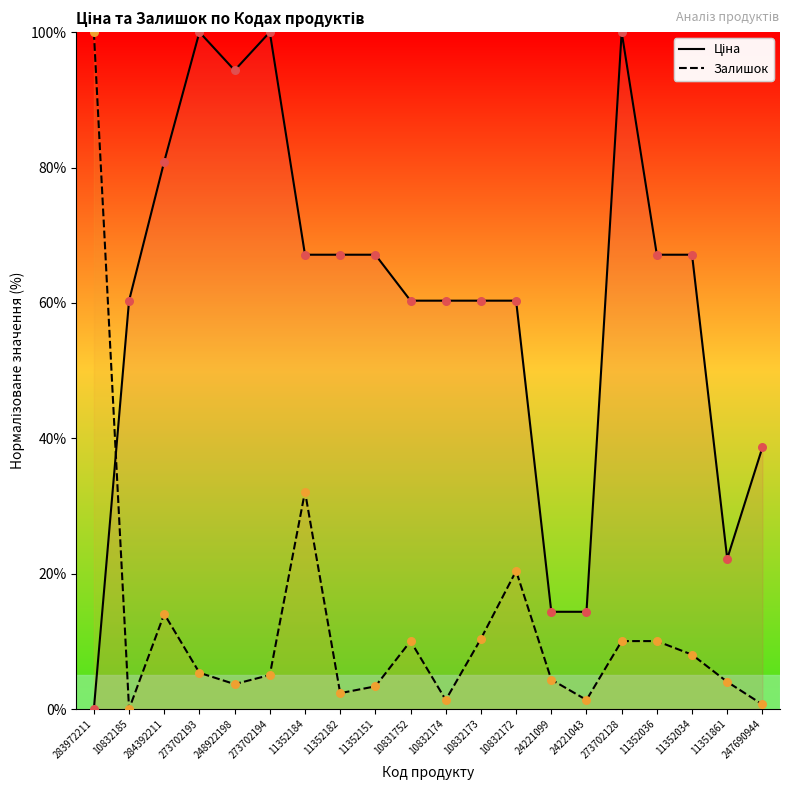

What is the total value across all series at 10832174?

61.7